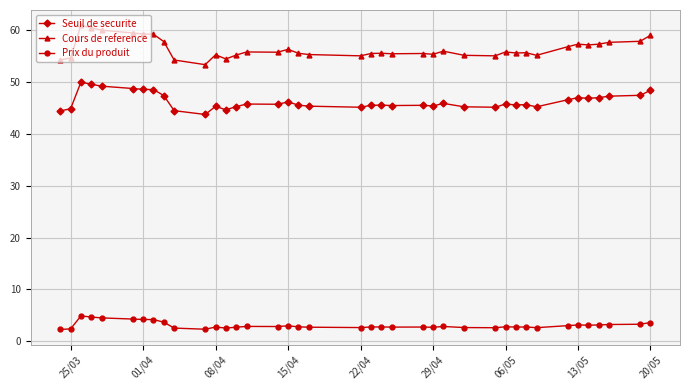

Which series has the largest total across all categories?

Cours de reference